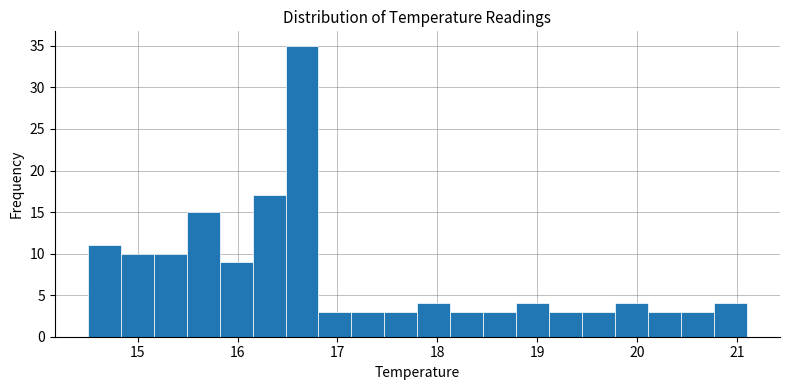

Around what value on the x-axis is the tallest bar? Give the approximate position of its centre, as read against the axis.

16.6